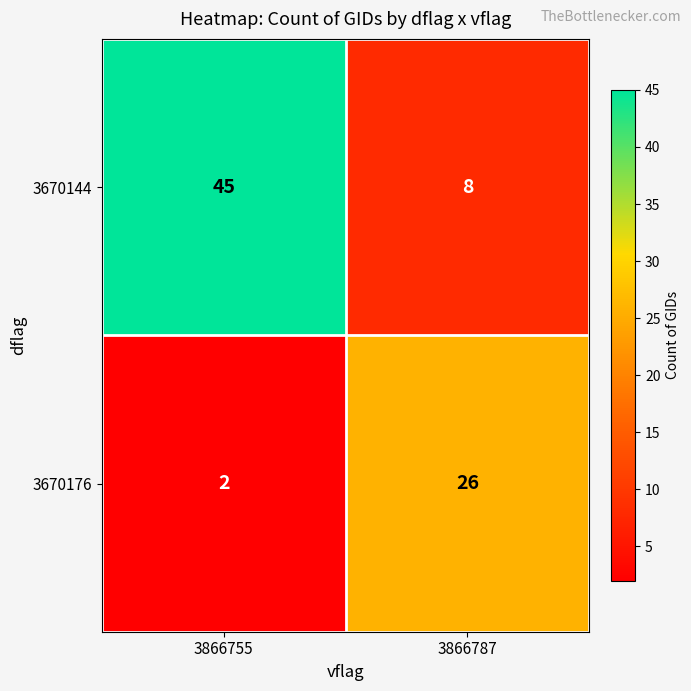

At which label does 3670144 reach its minimum?

3866787